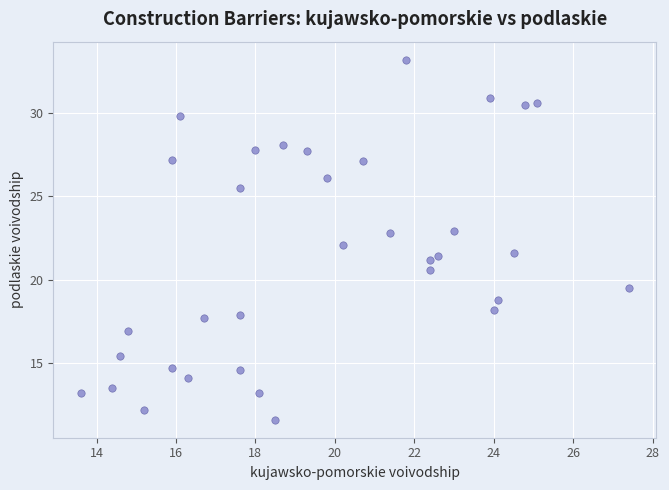

What is the range of X values (max minus min)?

13.8